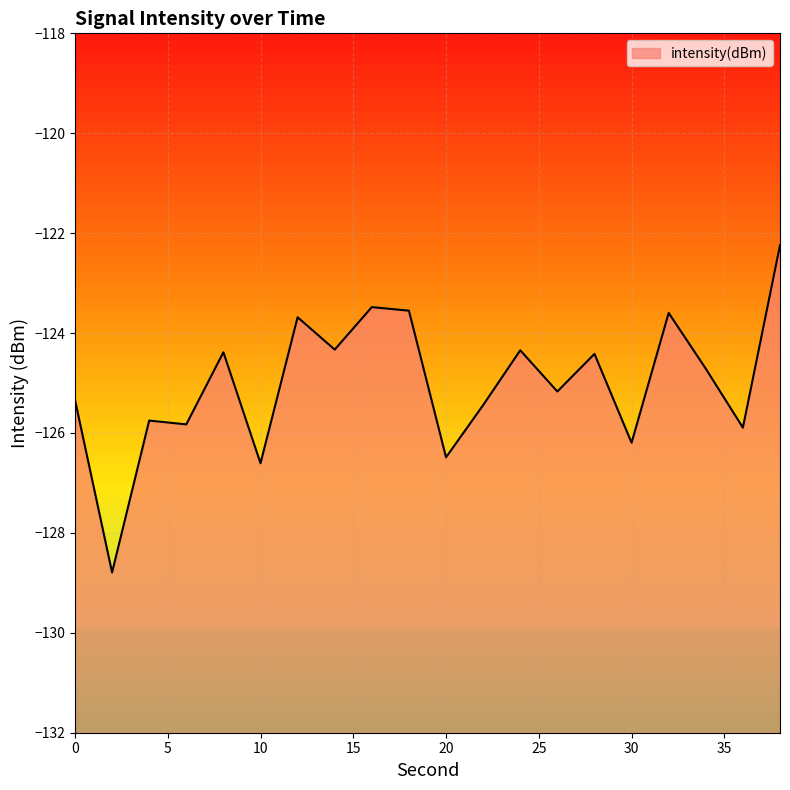

What is the change in value from 6 to 30?

-0.4